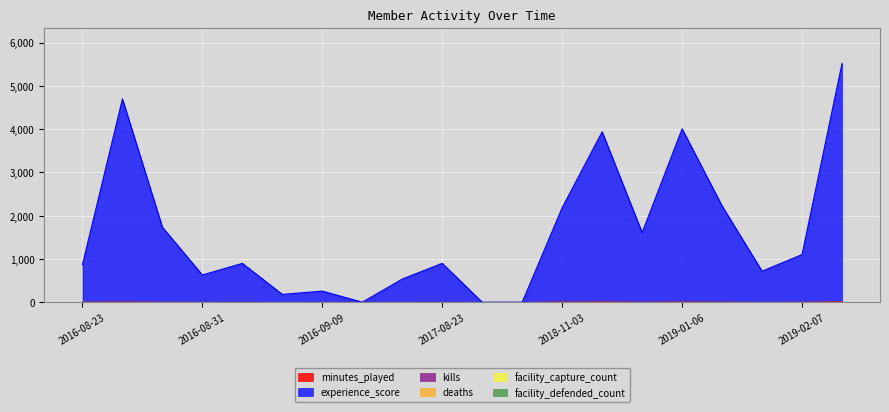

Which series has the largest range (max minus min)?

experience_score